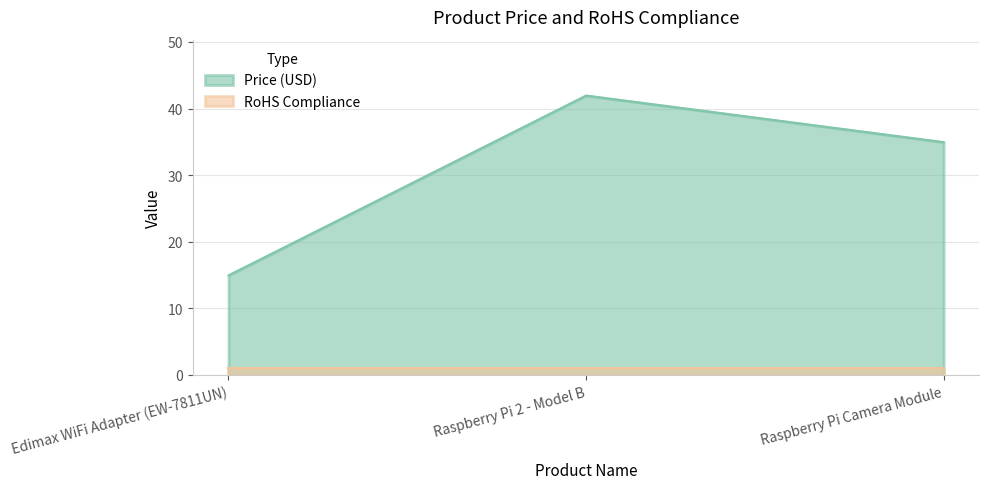

How many distinct data groups are displayed?

2